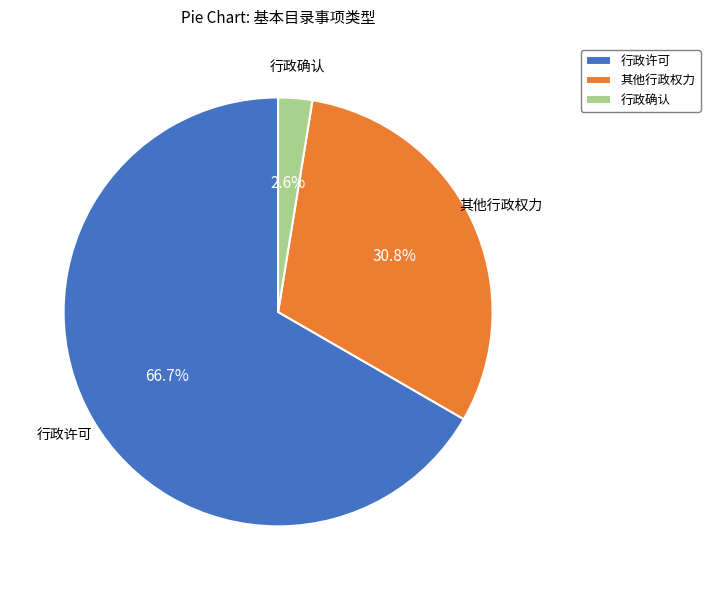

Between 行政确认 and 其他行政权力, which is larger?

其他行政权力